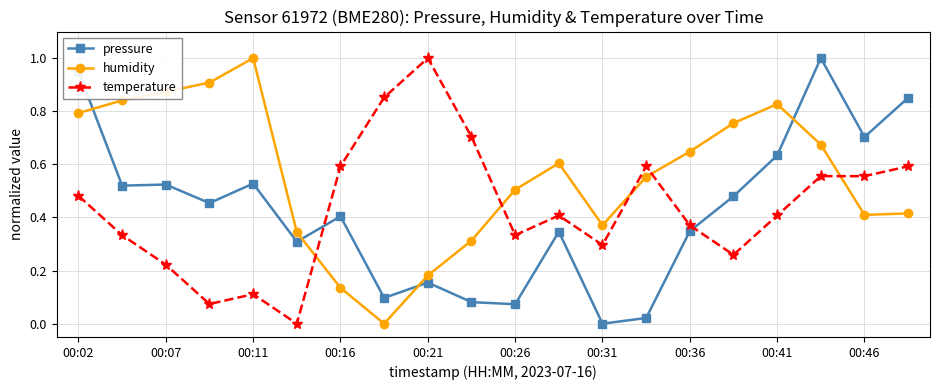

Which series ends up on top after the final intersection of temperature and pressure?

pressure